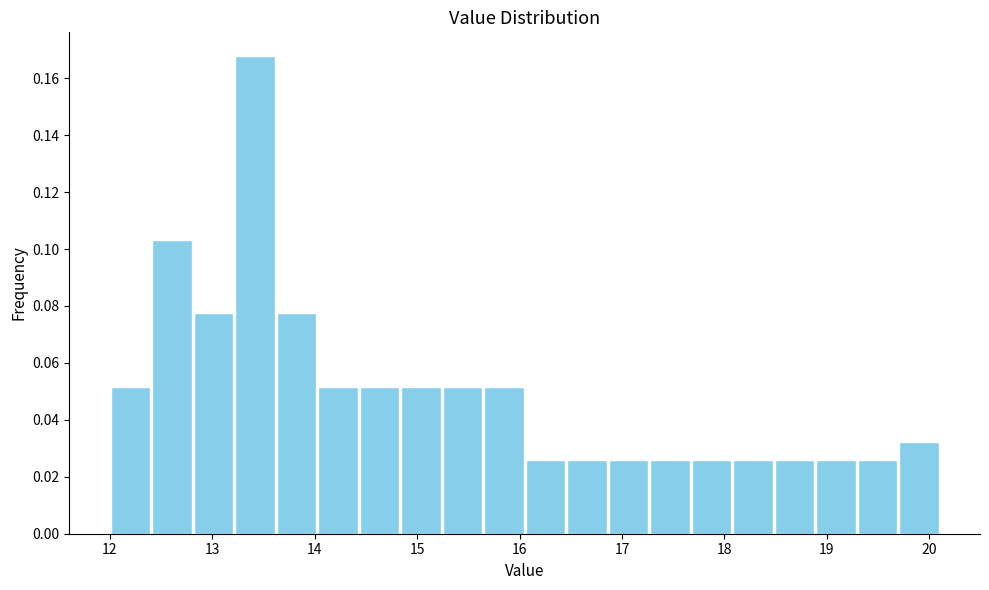

Reading left to right, transcribe this chart: for each bar, give the range it covers on the x-axis and its height. Neither the bar edges nor the heights are printed on the chart, so give them approximately, as read against the axes.

12.0 to 12.4: 0.052
12.4 to 12.8: 0.104
12.8 to 13.2: 0.078
13.2 to 13.6: 0.168
13.6 to 14.0: 0.078
14.0 to 14.4: 0.052
14.4 to 14.8: 0.052
14.8 to 15.2: 0.052
15.2 to 15.6: 0.052
15.6 to 16.1: 0.052
16.1 to 16.5: 0.026
16.5 to 16.9: 0.026
16.9 to 17.3: 0.026
17.3 to 17.7: 0.026
17.7 to 18.1: 0.026
18.1 to 18.5: 0.026
18.5 to 18.9: 0.026
18.9 to 19.3: 0.026
19.3 to 19.7: 0.026
19.7 to 20.1: 0.032